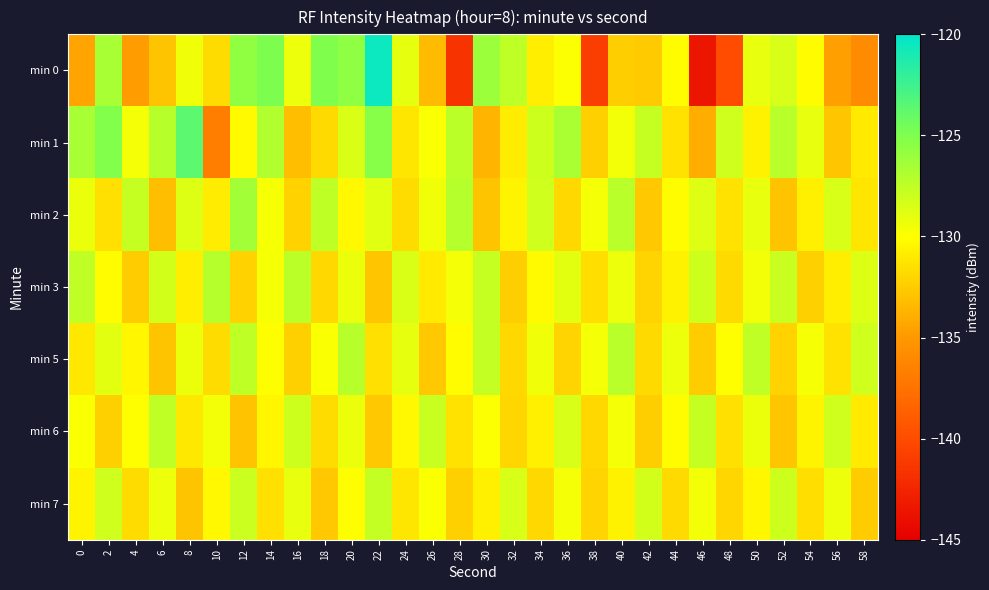

Reading left to right, what are all the values shown in this chart?

min 0: 0=-134.4	2=-126.6	4=-134.8	6=-132.9	8=-129.4	10=-131.7	12=-125.8	14=-124.9	16=-129.3	18=-125.0	20=-125.6	22=-120.6	24=-129.0	26=-133.3	28=-141.6	30=-126.1	32=-127.4	34=-130.8	36=-129.9	38=-140.9	40=-132.3	42=-132.5	44=-130.1	46=-143.6	48=-140.0	50=-129.1	52=-128.5	54=-130.1	56=-134.7	58=-135.8
min 1: 0=-126.6	2=-125.1	4=-129.7	6=-127.2	8=-123.7	10=-136.7	12=-130.2	14=-127.0	16=-133.1	18=-131.7	20=-128.5	22=-125.3	24=-131.2	26=-129.8	28=-127.4	30=-133.6	32=-130.9	34=-128.1	36=-126.7	38=-132.3	40=-129.5	42=-127.8	44=-131.4	46=-133.9	48=-128.2	50=-130.6	52=-127.3	54=-129.1	56=-132.7	58=-131.0
min 2: 0=-129.2	2=-131.5	4=-127.8	6=-133.1	8=-128.6	10=-130.9	12=-126.4	14=-129.7	16=-132.2	18=-127.5	20=-130.3	22=-128.8	24=-131.7	26=-129.4	28=-127.1	30=-132.8	32=-130.5	34=-128.2	36=-131.9	38=-129.6	40=-127.3	42=-132.6	44=-130.1	46=-128.7	48=-131.4	50=-129.1	52=-132.9	54=-130.7	56=-128.4	58=-131.2
min 3: 0=-127.6	2=-130.1	4=-132.5	6=-128.3	8=-130.8	10=-127.1	12=-132.2	14=-129.7	16=-127.4	18=-131.9	20=-129.2	22=-132.7	24=-128.5	26=-131.0	28=-129.6	30=-127.8	32=-132.4	34=-130.2	36=-128.9	38=-131.6	40=-129.3	42=-132.1	44=-130.6	46=-128.1	48=-131.8	50=-129.5	52=-127.9	54=-132.3	56=-130.8	58=-128.6
min 5: 0=-131.1	2=-128.9	4=-130.4	6=-132.8	8=-129.2	10=-131.7	12=-127.5	14=-130.0	16=-132.3	18=-129.8	20=-127.2	22=-131.5	24=-129.0	26=-132.6	28=-130.1	30=-127.7	32=-131.9	34=-129.4	36=-132.1	38=-129.6	40=-127.3	42=-131.8	44=-129.3	46=-132.5	48=-130.0	50=-127.6	52=-132.2	54=-129.7	56=-131.4	58=-128.2
min 6: 0=-129.8	2=-132.3	4=-130.0	6=-127.6	8=-131.1	10=-129.5	12=-132.9	14=-130.4	16=-128.1	18=-131.7	20=-129.2	22=-132.6	24=-130.3	26=-127.9	28=-131.4	30=-129.9	32=-132.0	34=-130.7	36=-128.4	38=-131.9	40=-129.6	42=-132.4	44=-130.1	46=-127.8	48=-131.5	50=-129.2	52=-132.7	54=-130.5	56=-128.2	58=-131.0
min 7: 0=-130.5	2=-128.2	4=-131.7	6=-129.3	8=-132.8	10=-130.3	12=-128.0	14=-131.5	16=-129.1	18=-132.6	20=-130.0	22=-127.7	24=-131.2	26=-129.8	28=-132.3	30=-130.7	32=-128.4	34=-131.9	36=-129.6	38=-132.1	40=-130.6	42=-128.3	44=-131.8	46=-129.5	48=-132.0	50=-130.4	52=-128.1	54=-131.6	56=-129.3	58=-132.5